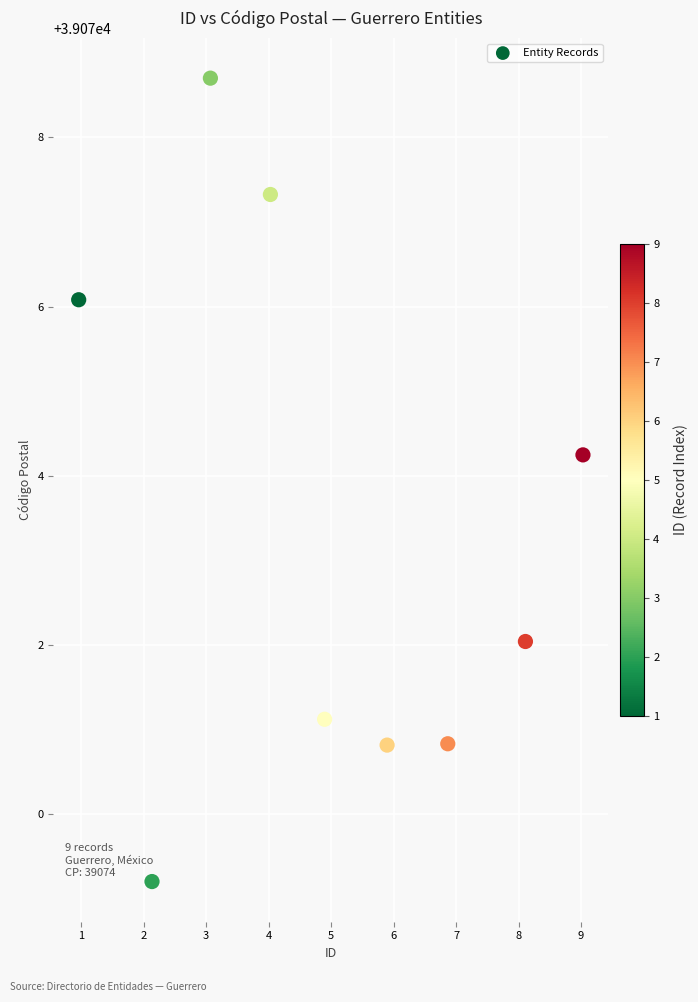

What Y value in the scatter plot is closest to 39073?

39072.0